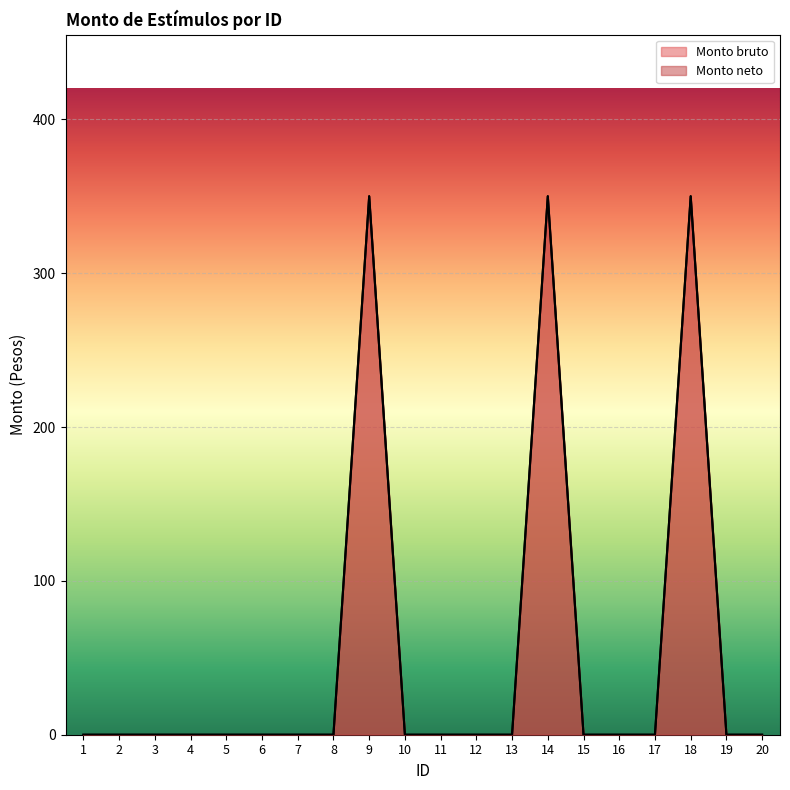

Does the chart display data point markers on the line(s)?

No